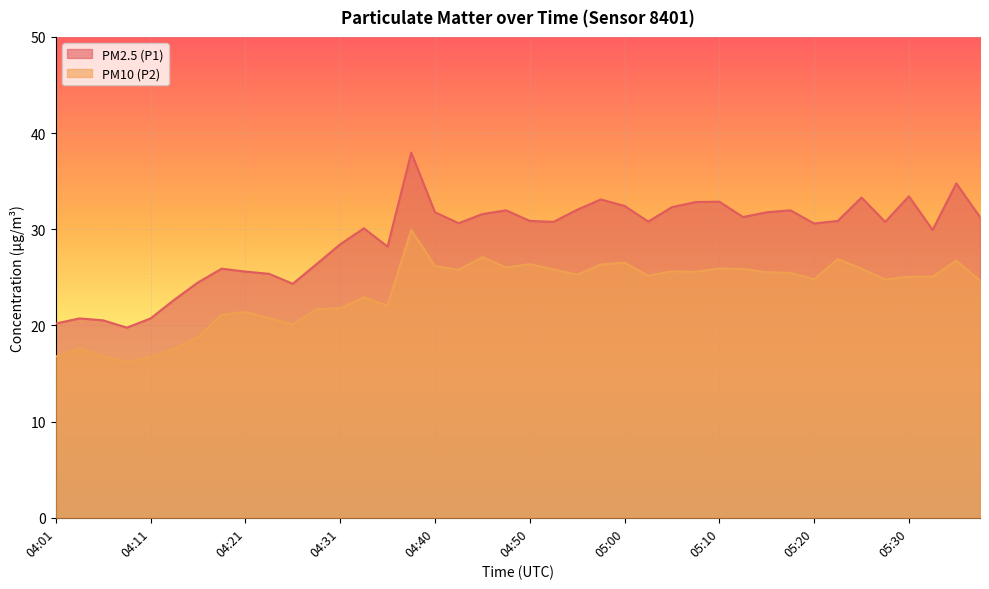

What is the difference between the maximum and second lowest values in the PM10 (P2) series?

13.2